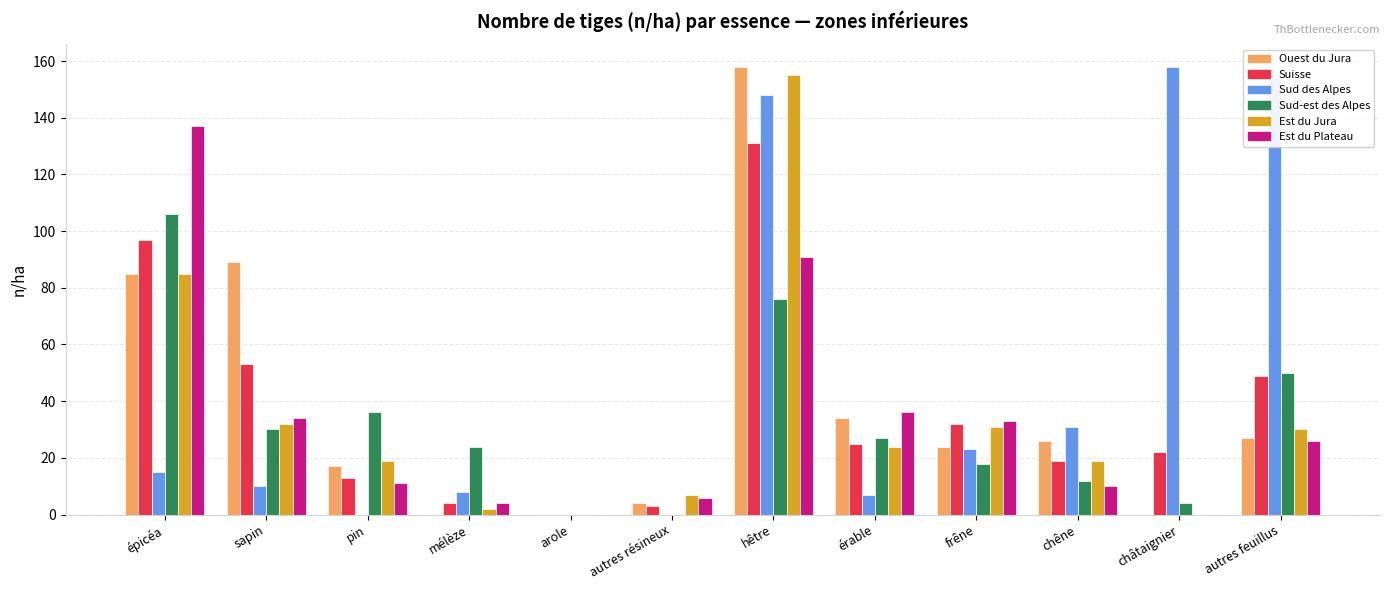

How many groups of bars are there?

12